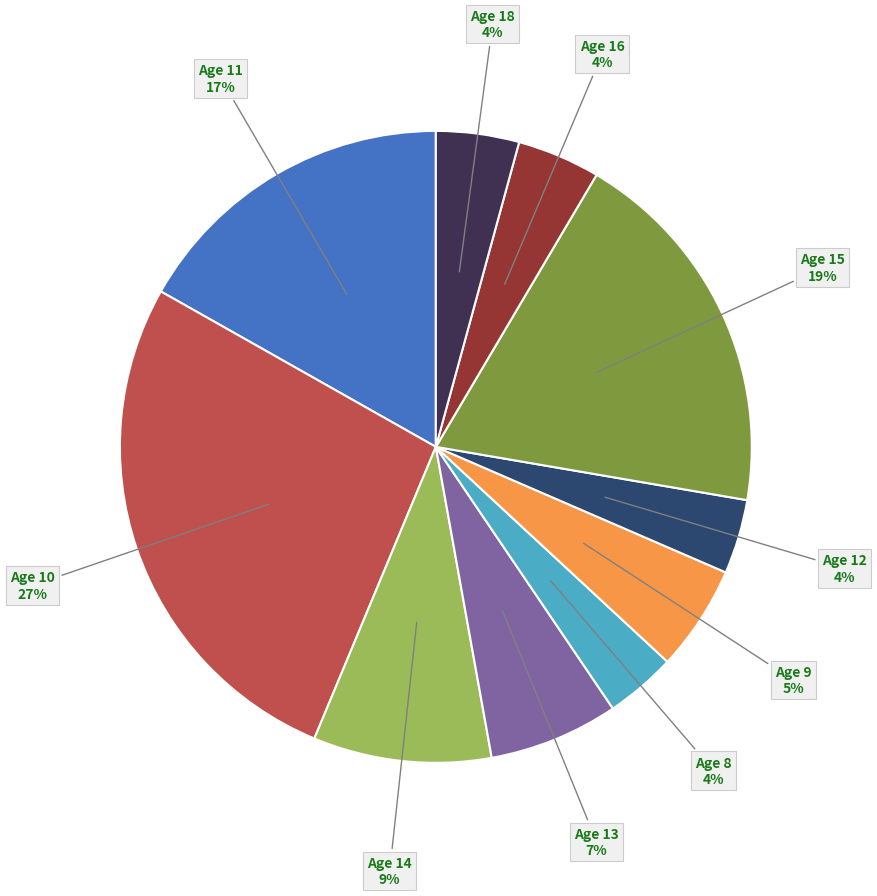

How many segments does this pie chart have?

10